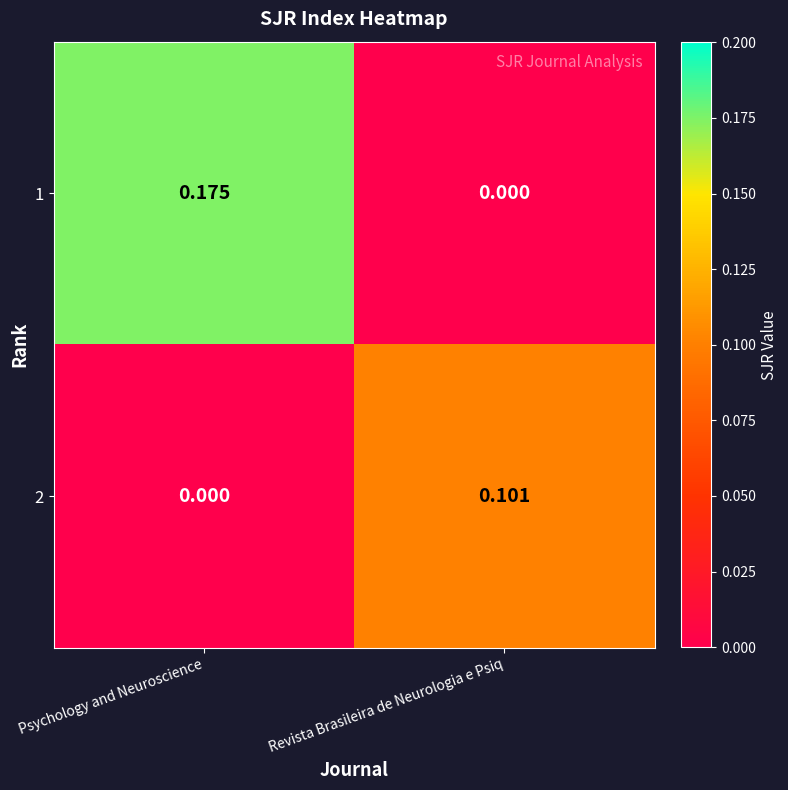

List the labels in order of 2 value, largest first.

Revista Brasileira de Neurologia e Psiq, Psychology and Neuroscience